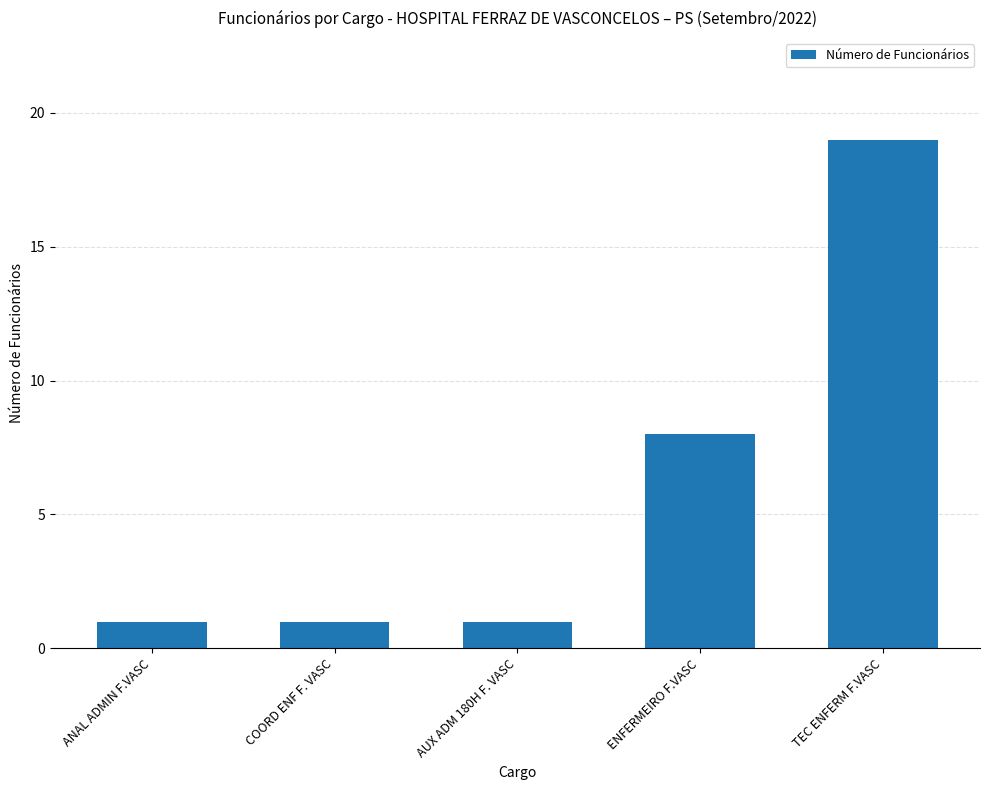

The chart shows a value of 30 at TEC ENFERM F.VASC. True or false?

False